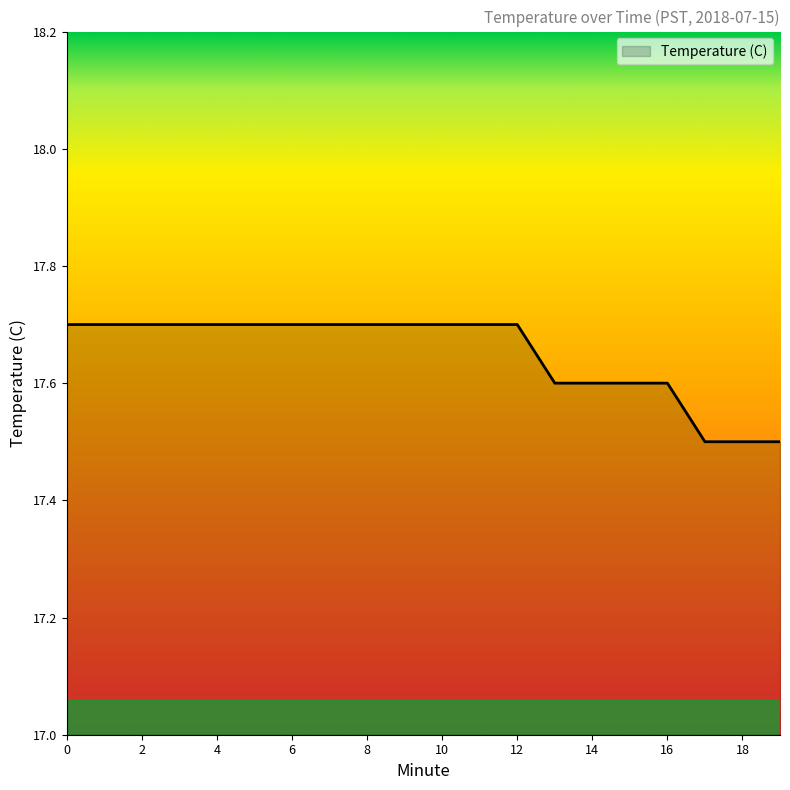

What is the greatest value displayed?

17.7